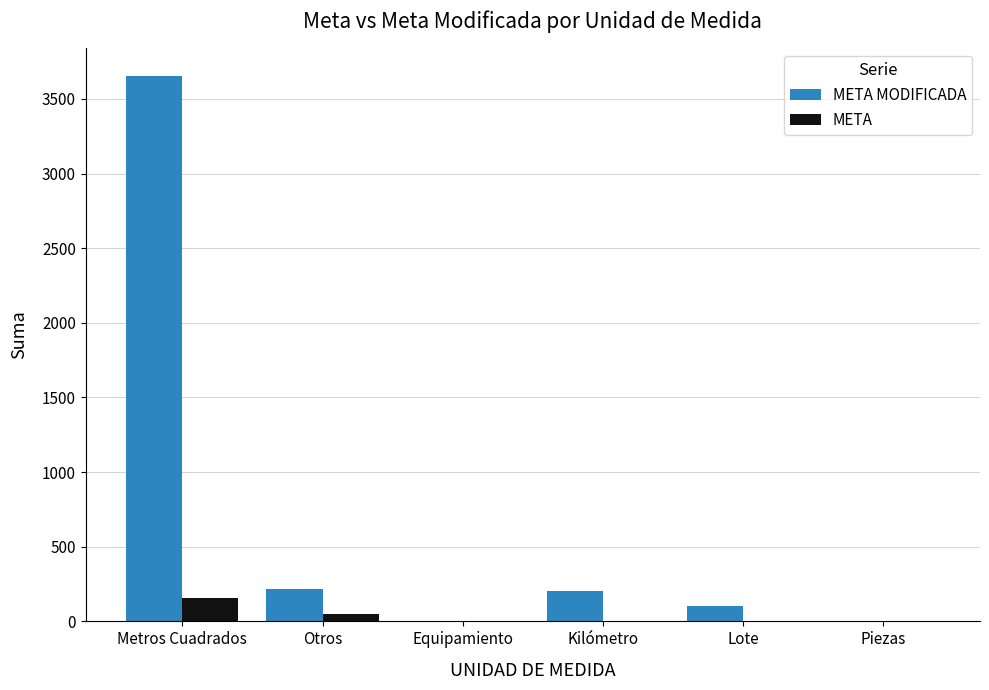

Which series changed the most between Metros Cuadrados and Lote?

META MODIFICADA